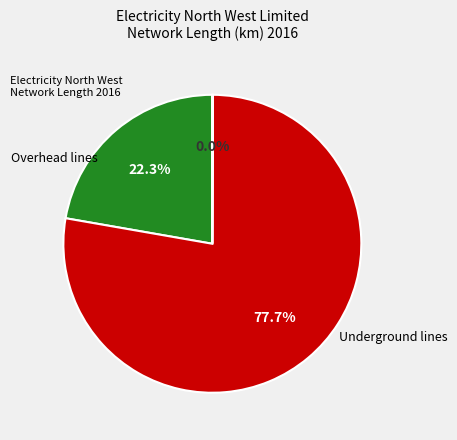

Is there a majority slice in this chart?

Yes